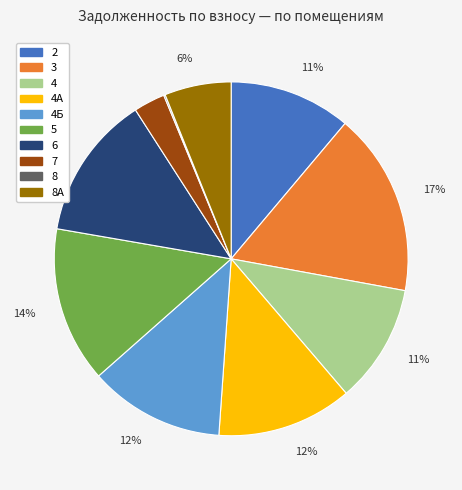

To the nearest percent, what is the average slice percentage?

10%